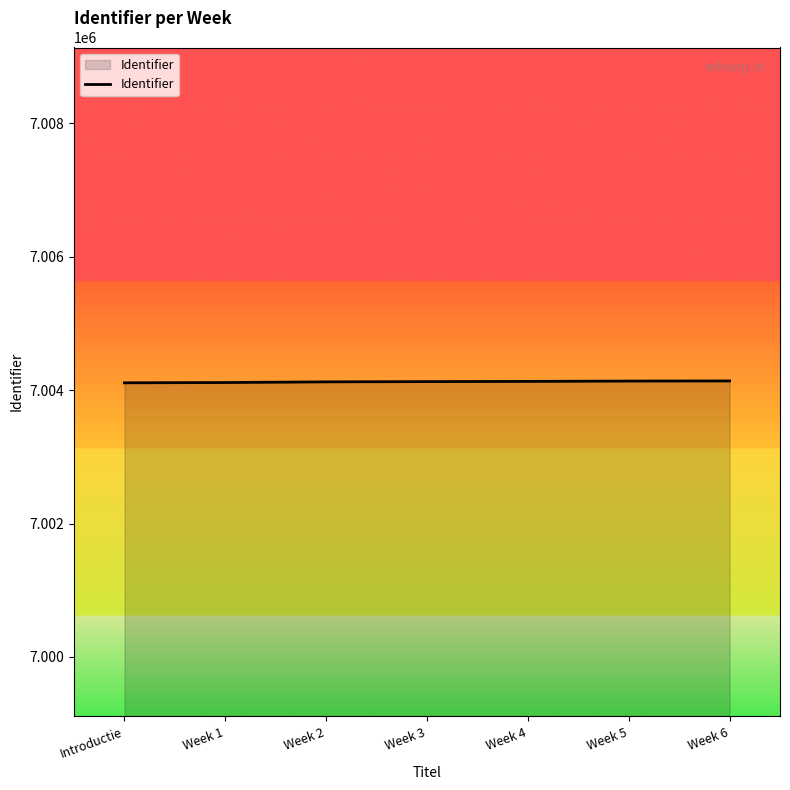

Read the value at Introductie, to the nearest 5.

7004110